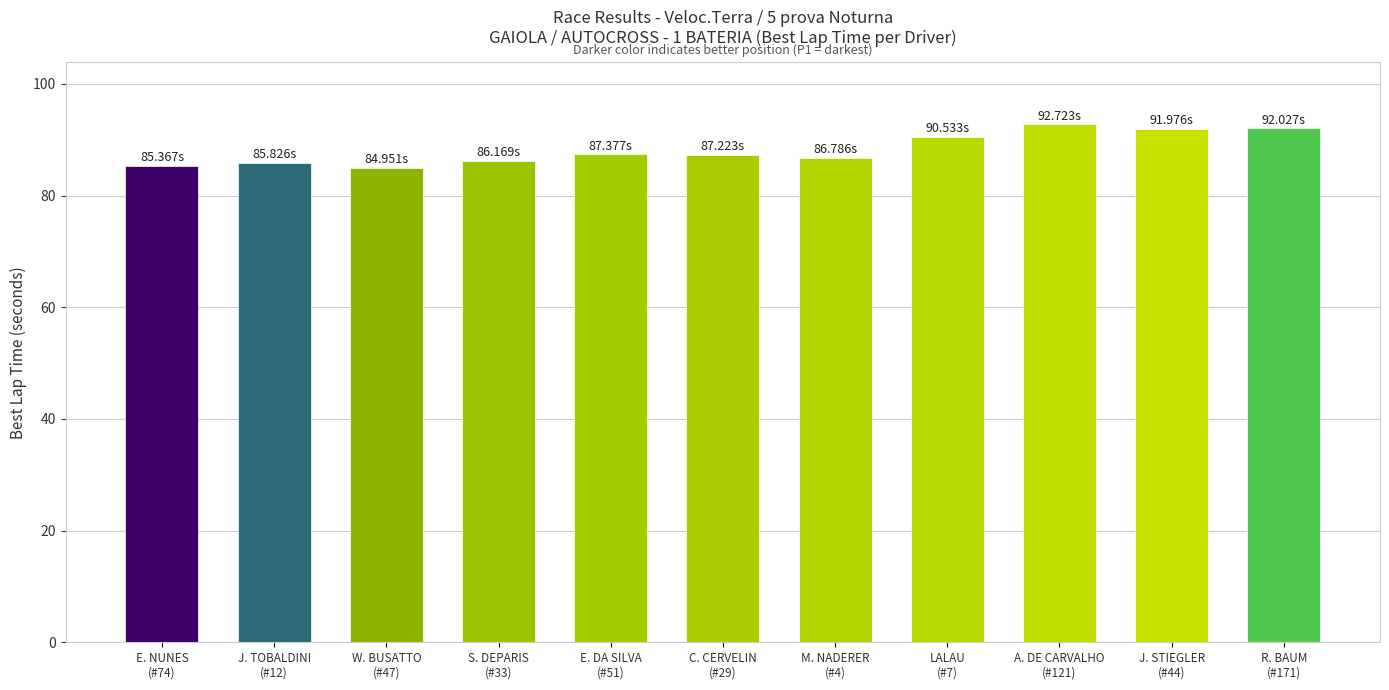

What is the sum of all values?

971.0